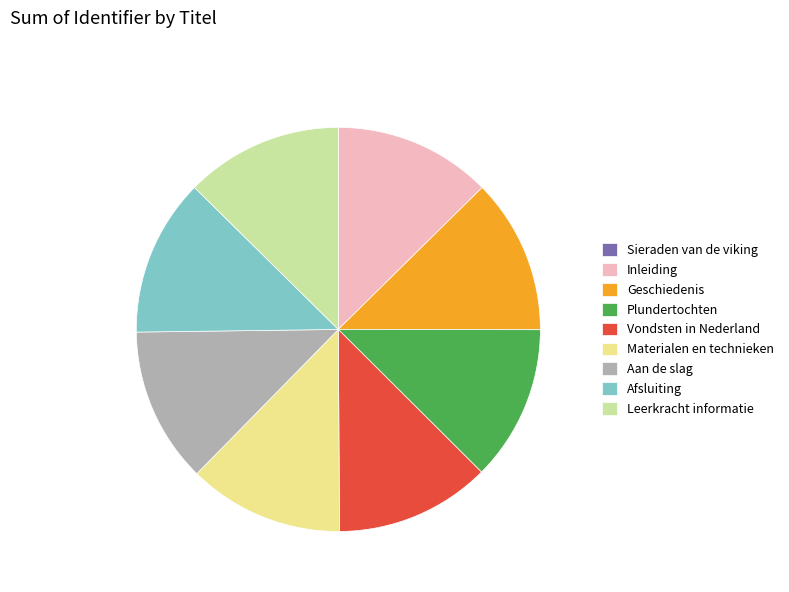

Is the sum of Aan de slag and Plundertochten greater than half?

No